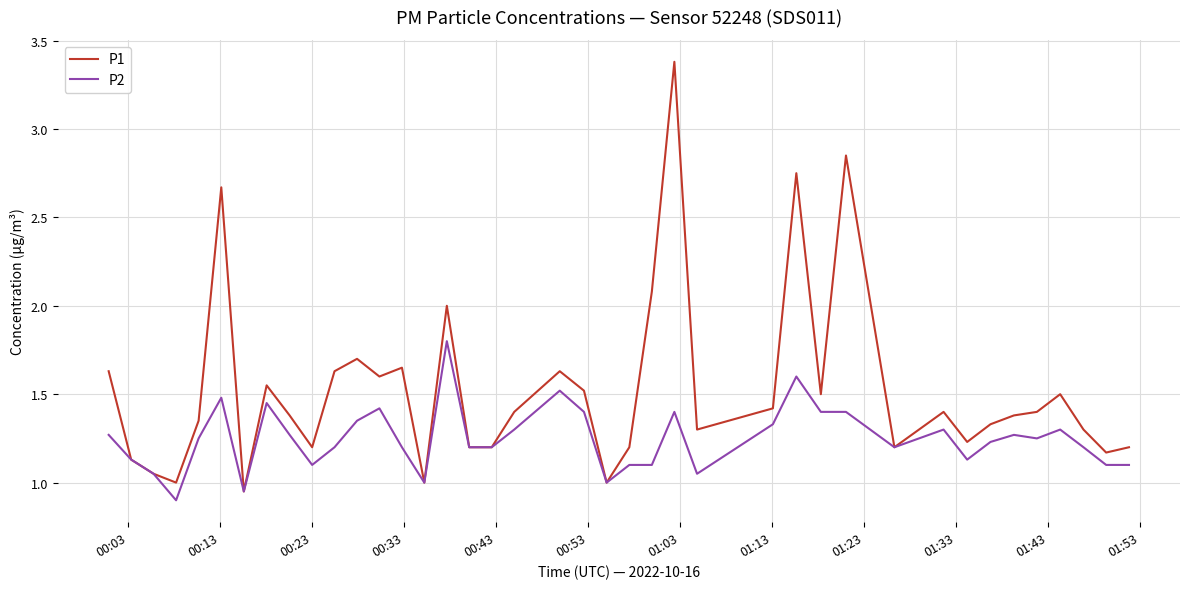

What is the greatest value displayed?

3.4